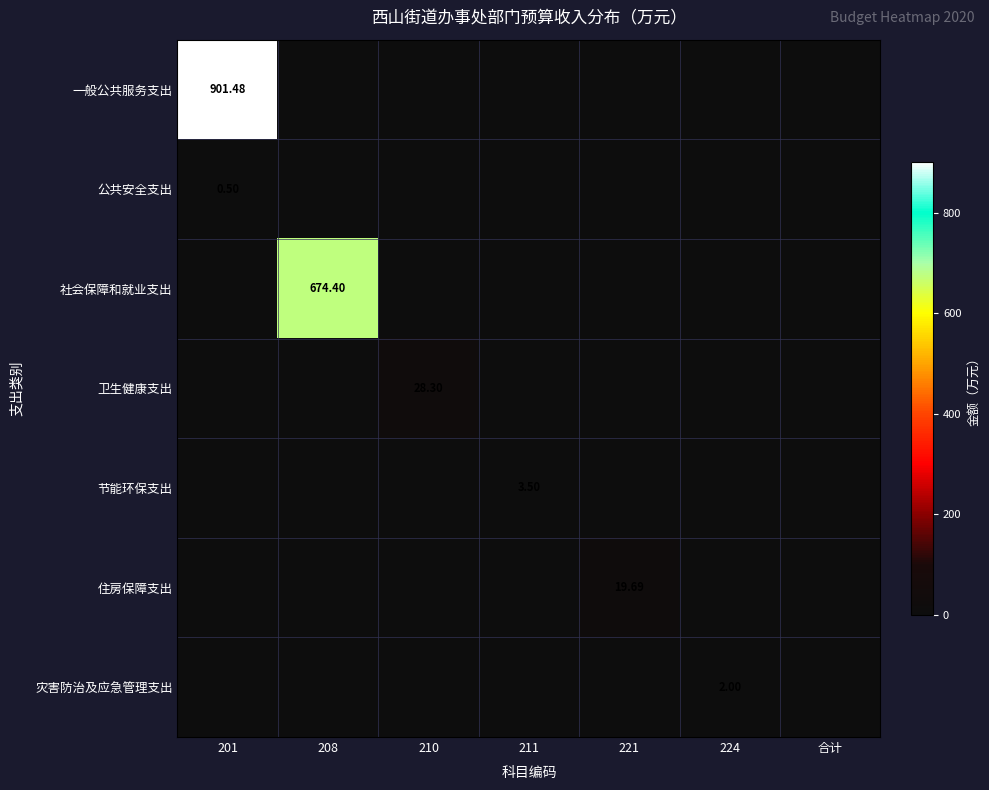

True or false: 住房保障支出 has a value of 26.2 at 221.

False